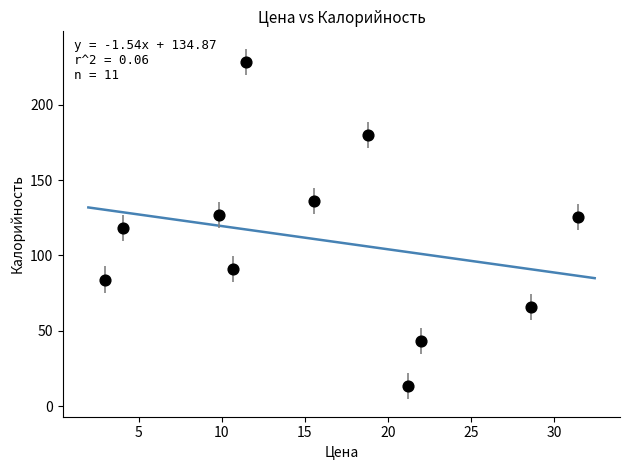

What is the range of X values (max minus min)?

28.5